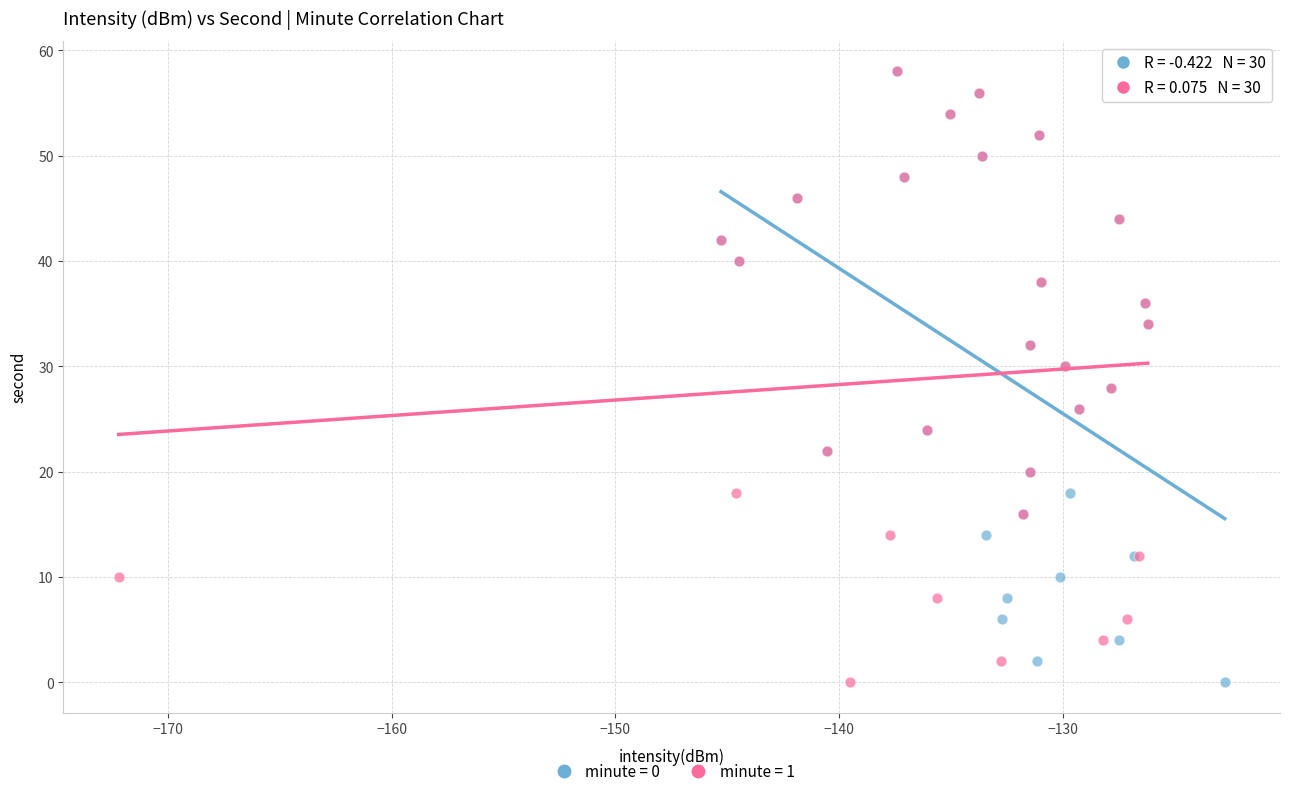

What are all the series names shown in the legend?

minute = 0, minute = 1